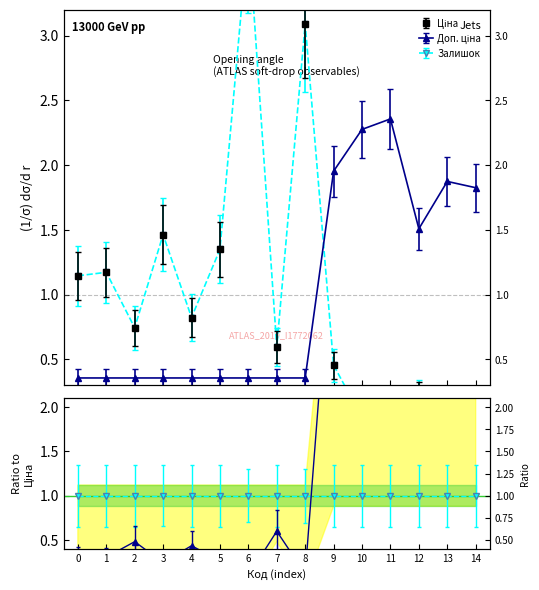

Is it true that Ціна equals -0.0 at 11?

False